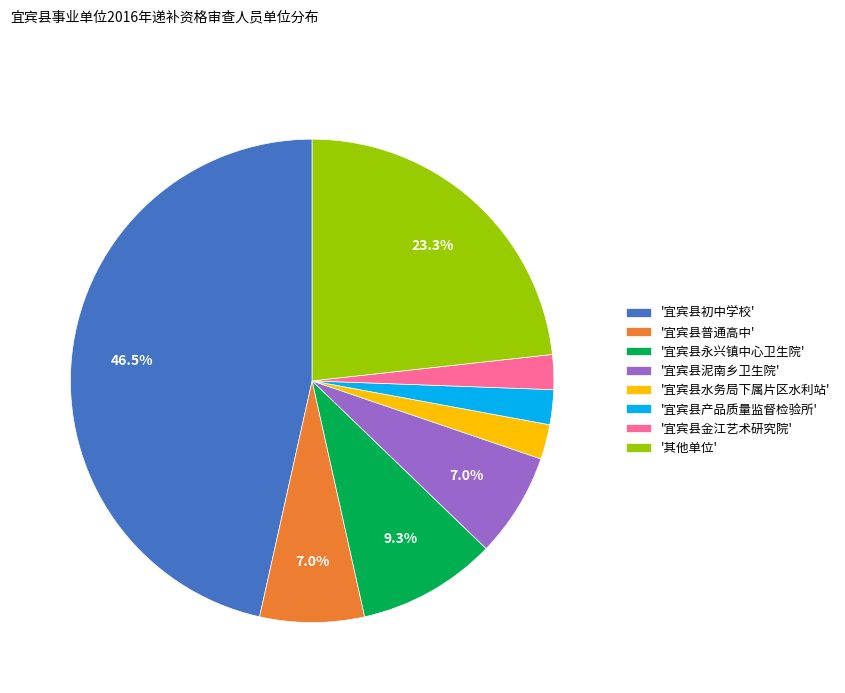

To the nearest percent, what is the average slice percentage?

12%